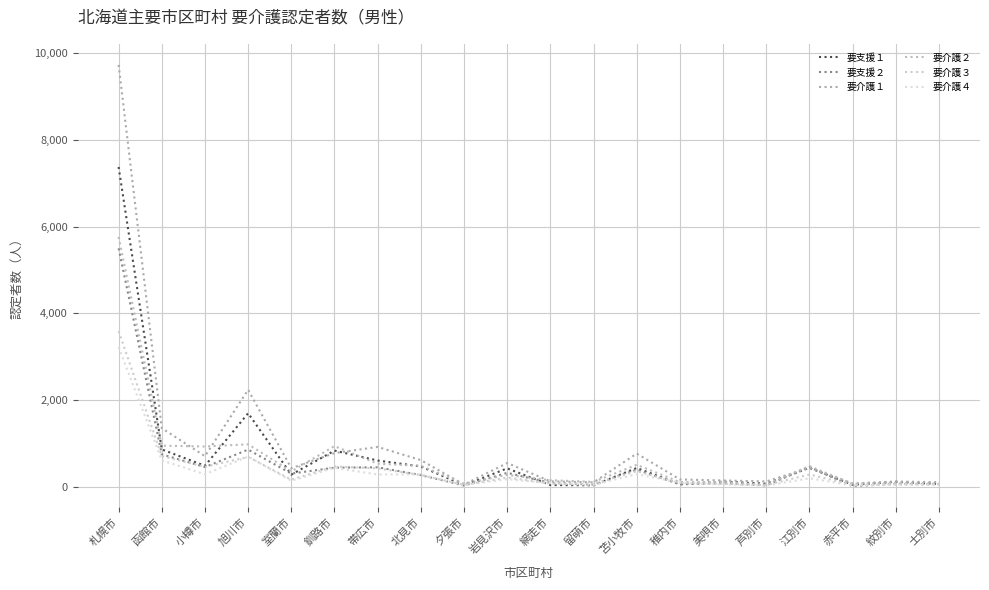

Reading left to right, list all the values displayed in this chart.

要支援１: 札幌市=7379	函館市=859	小樽市=482	旭川市=1695	室蘭市=277	釧路市=832	帯広市=603	北見市=467	夕張市=30	岩見沢市=422	網走市=37	留萌市=32	苫小牧市=431	稚内市=54	美唄市=116	芦別市=68	江別市=434	赤平市=43	紋別市=112	士別市=61
要支援２: 札幌市=5501	函館市=746	小樽市=452	旭川市=855	室蘭市=301	釧路市=438	帯広市=447	北見市=267	夕張市=26	岩見沢市=319	網走市=87	留萌市=48	苫小牧市=393	稚内市=54	美唄市=81	芦別市=29	江別市=453	赤平市=12	紋別市=63	士別市=58
要介護１: 札幌市=9735	函館市=1350	小樽市=704	旭川市=2236	室蘭市=426	釧路市=774	帯広市=917	北見市=613	夕張市=47	岩見沢市=545	網走市=122	留萌市=99	苫小牧市=764	稚内市=166	美唄市=143	芦別市=120	江別市=433	赤平市=74	紋別市=119	士別市=102
要介護２: 札幌市=5764	函館市=946	小樽市=927	旭川市=977	室蘭市=352	釧路市=935	帯広市=530	北見市=481	夕張市=68	岩見沢市=271	網走市=149	留萌市=110	苫小牧市=505	稚内市=105	美唄市=106	芦別市=43	江別市=475	赤平市=65	紋別市=84	士別市=74
要介護３: 札幌市=3589	函館市=706	小樽市=459	旭川市=686	室蘭市=162	釧路市=465	帯広市=421	北見市=268	夕張市=40	岩見沢市=211	網走市=72	留萌市=69	苫小牧市=357	稚内市=82	美唄市=68	芦別市=37	江別市=280	赤平市=43	紋別市=46	士別市=49
要介護４: 札幌市=3222	函館市=608	小樽市=286	旭川市=694	室蘭市=136	釧路市=434	帯広市=281	北見市=281	夕張市=36	岩見沢市=173	網走市=78	留萌市=41	苫小牧市=288	稚内市=93	美唄市=51	芦別市=24	江別市=193	赤平市=27	紋別市=51	士別市=49